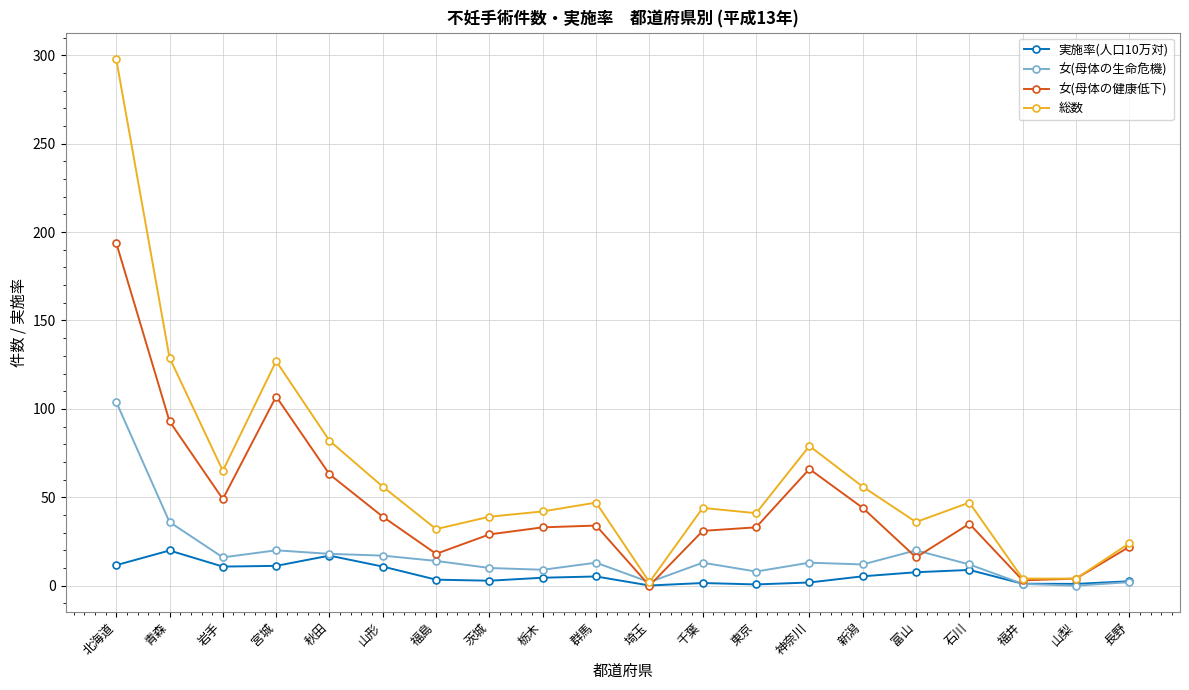

True or false: 女(母体の健康低下) has more than 1 points higher than both neighbors.

True